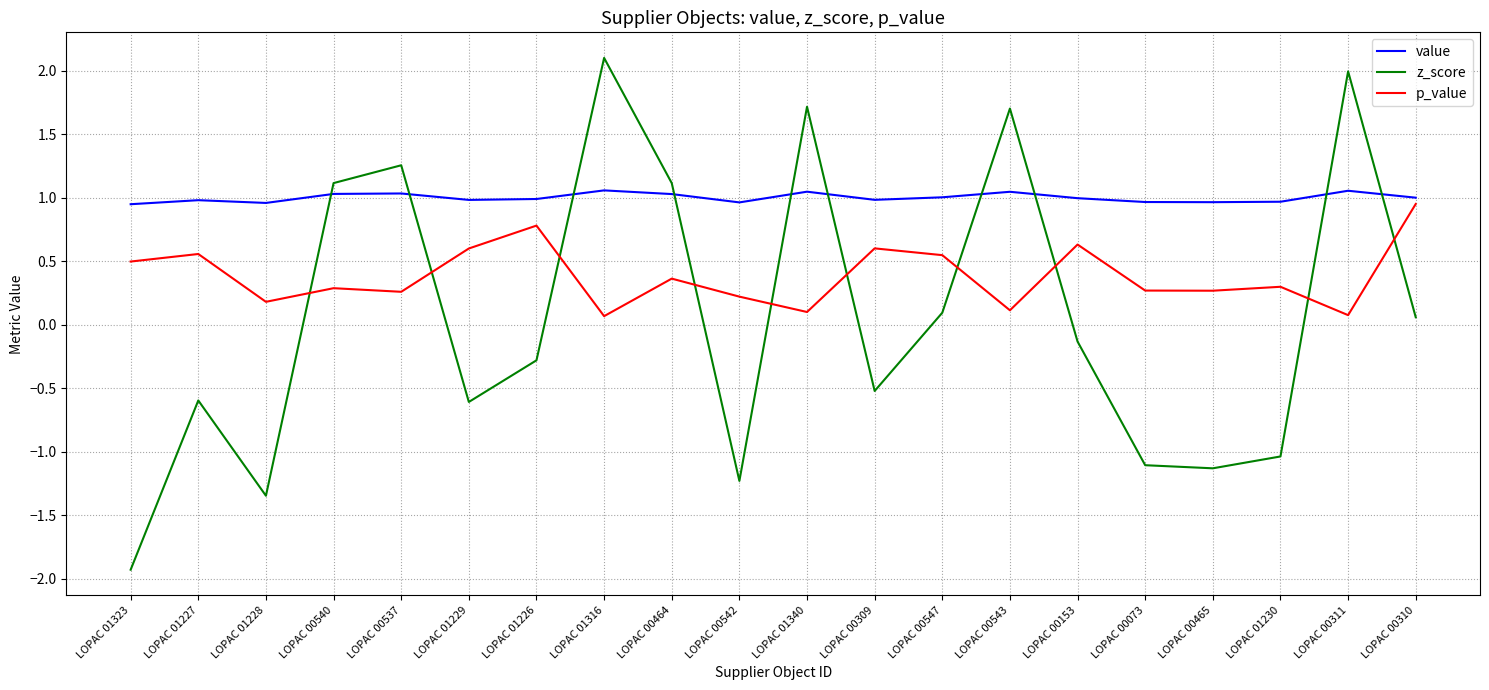

True or false: z_score and value intersect in this chart.

True